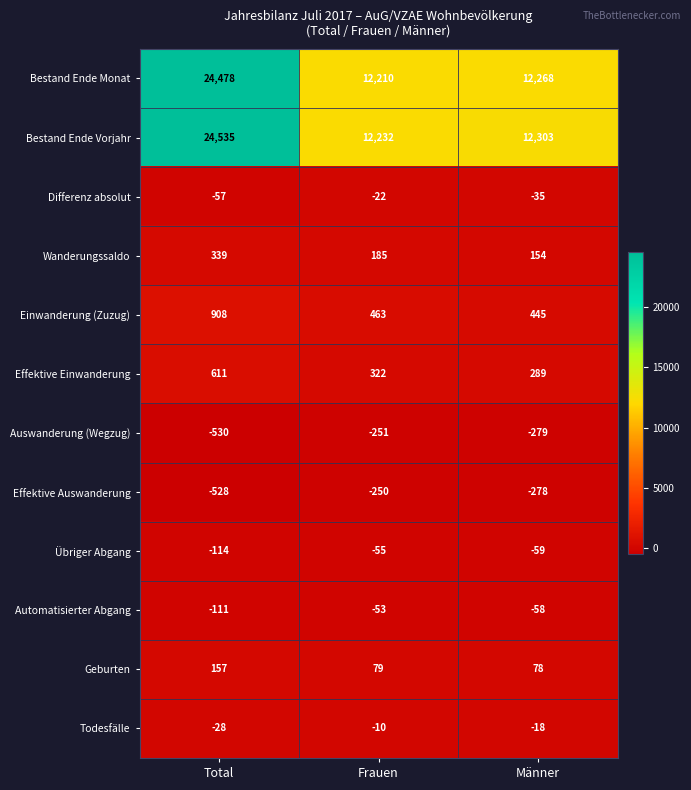

Where is Todesfälle nearest to the value -19?

Männer